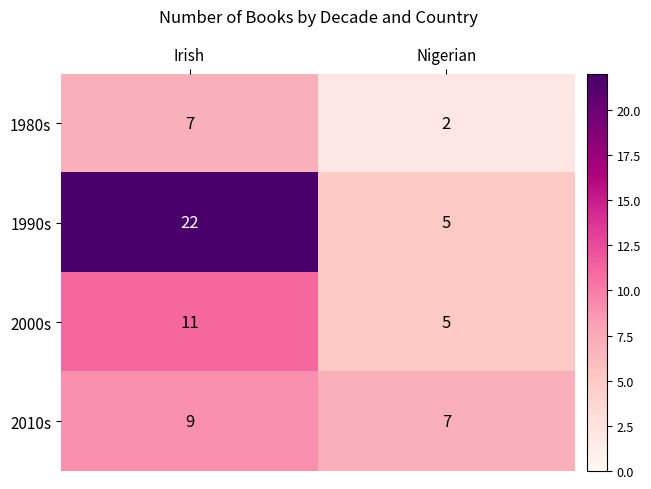

At which category is the sum across all series the highest?

Irish